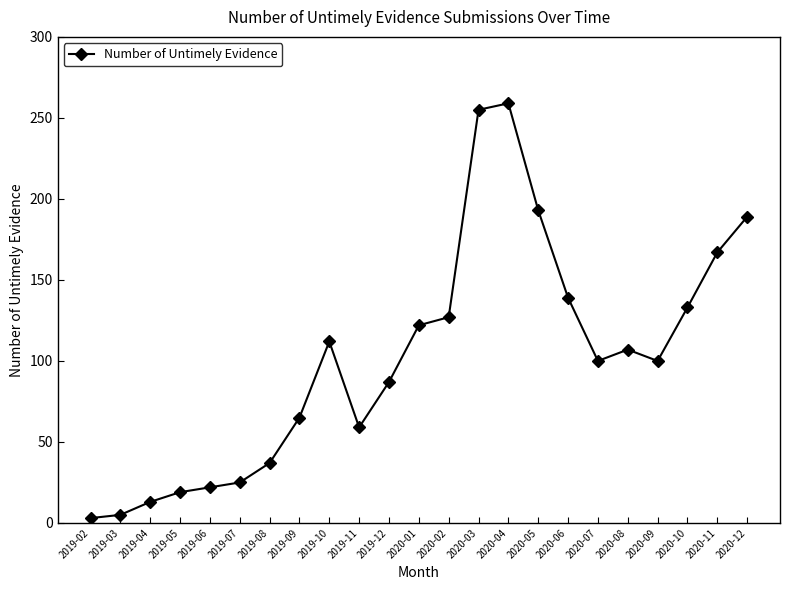

Read the value at 2019-02.

3